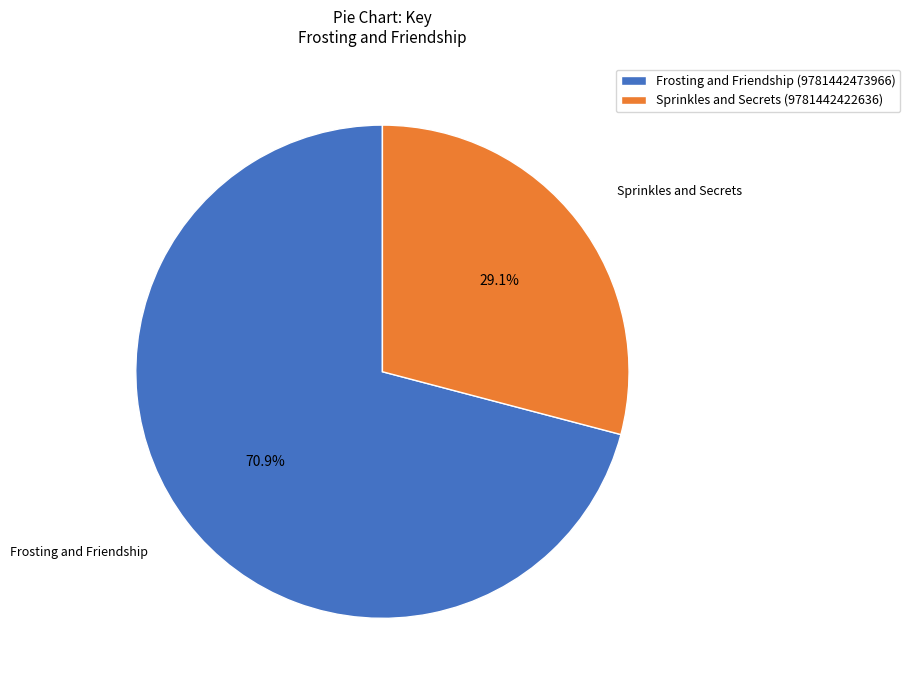

How many slices are in this pie chart?

2